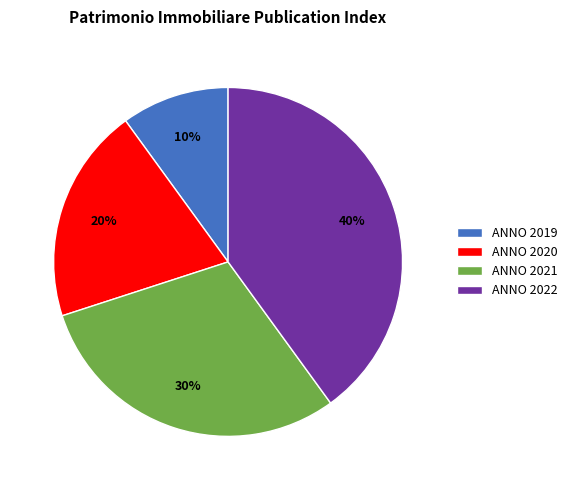

Approximately how many times larger is the value at ANNO 2020 compared to ANNO 2022?

0.5